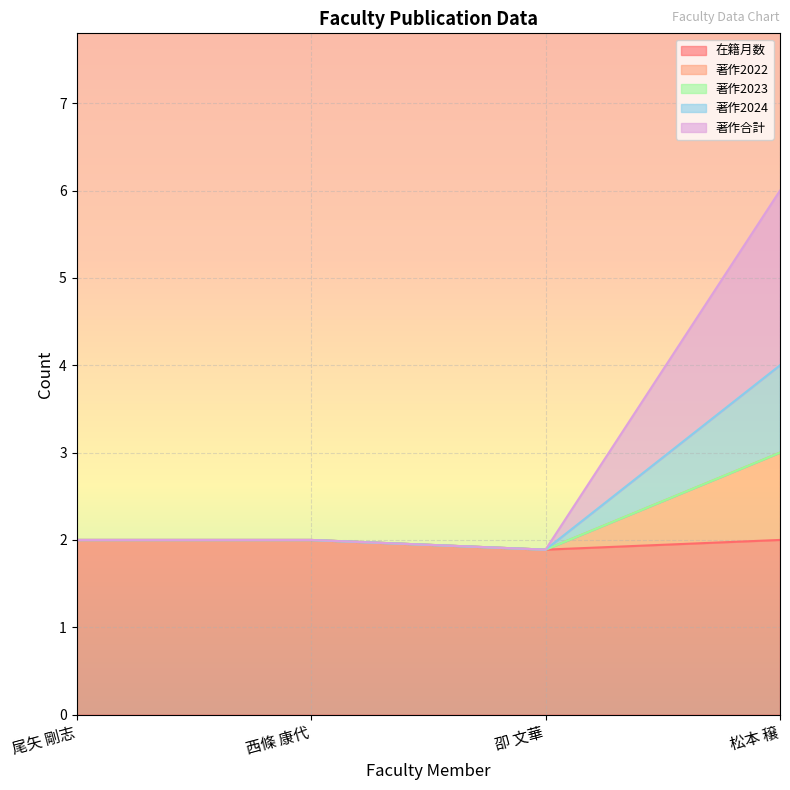

In 著作合計, how many points are lower than both neighbors (excluding endpoints)?

1